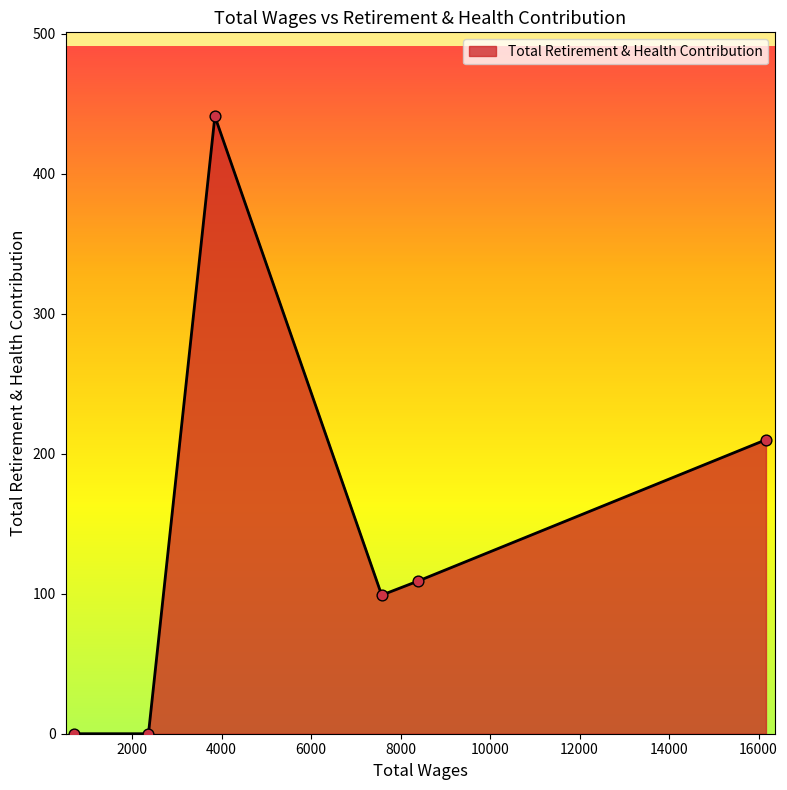

What is the difference between the maximum and minimum values?

441